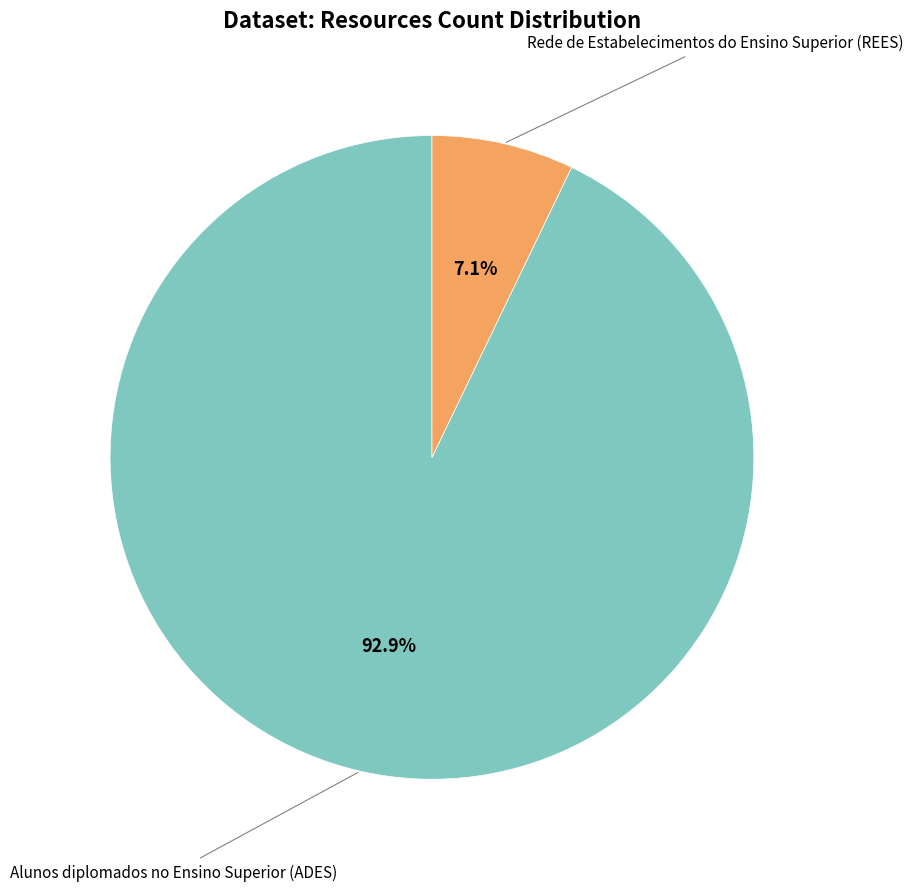

The Alunos diplomados no Ensino Superior (ADES) slice represents 85% of the pie. True or false?

False